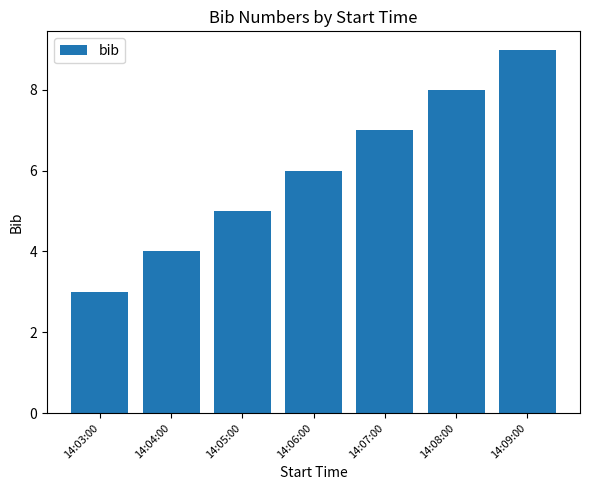

What is the difference between the maximum and second lowest values?

5